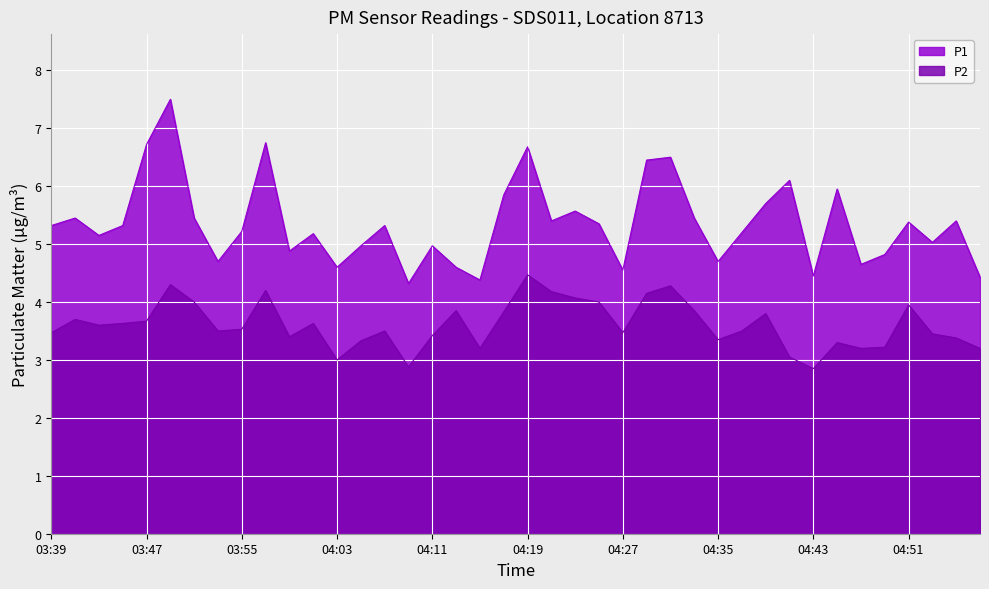

Rank the series by their average value, from highest to lowest.

P1, P2